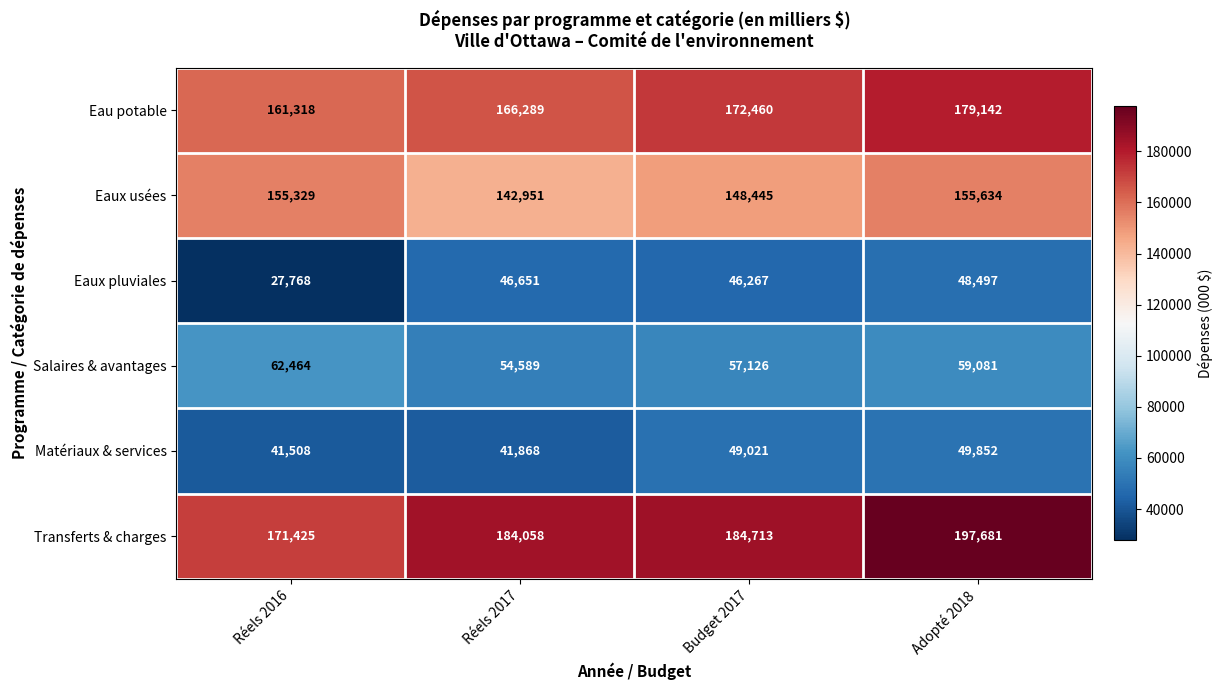

Reading left to right, transcribe all the data shown in this chart.

Eau potable: Réels 2016=161318	Réels 2017=166289	Budget 2017=172460	Adopté 2018=179142
Eaux usées: Réels 2016=155329	Réels 2017=142951	Budget 2017=148445	Adopté 2018=155634
Eaux pluviales: Réels 2016=27768	Réels 2017=46651	Budget 2017=46267	Adopté 2018=48497
Salaires & avantages: Réels 2016=62464	Réels 2017=54589	Budget 2017=57126	Adopté 2018=59081
Matériaux & services: Réels 2016=41508	Réels 2017=41868	Budget 2017=49021	Adopté 2018=49852
Transferts & charges: Réels 2016=171425	Réels 2017=184058	Budget 2017=184713	Adopté 2018=197681